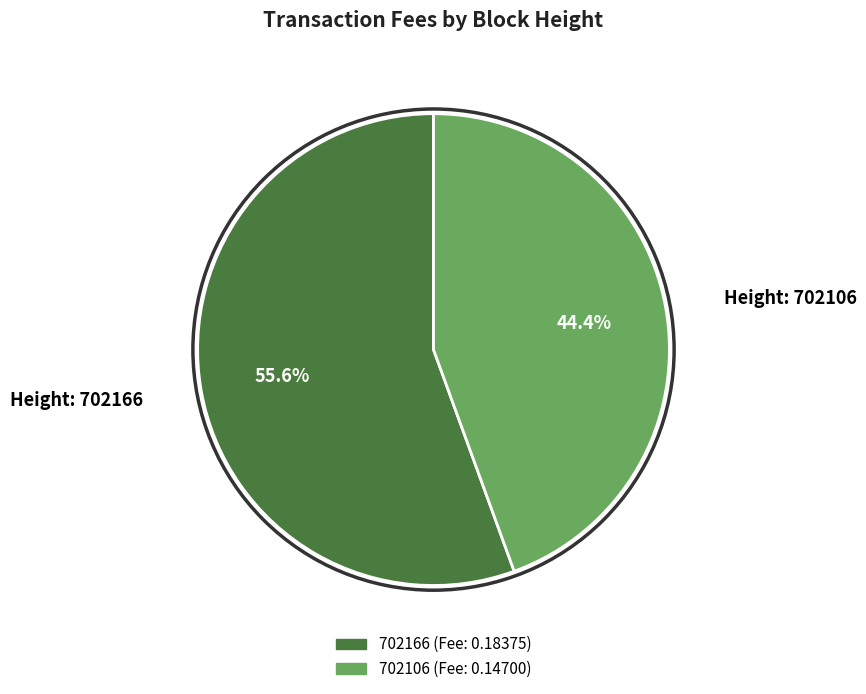

Count the number of slices in the pie.

2